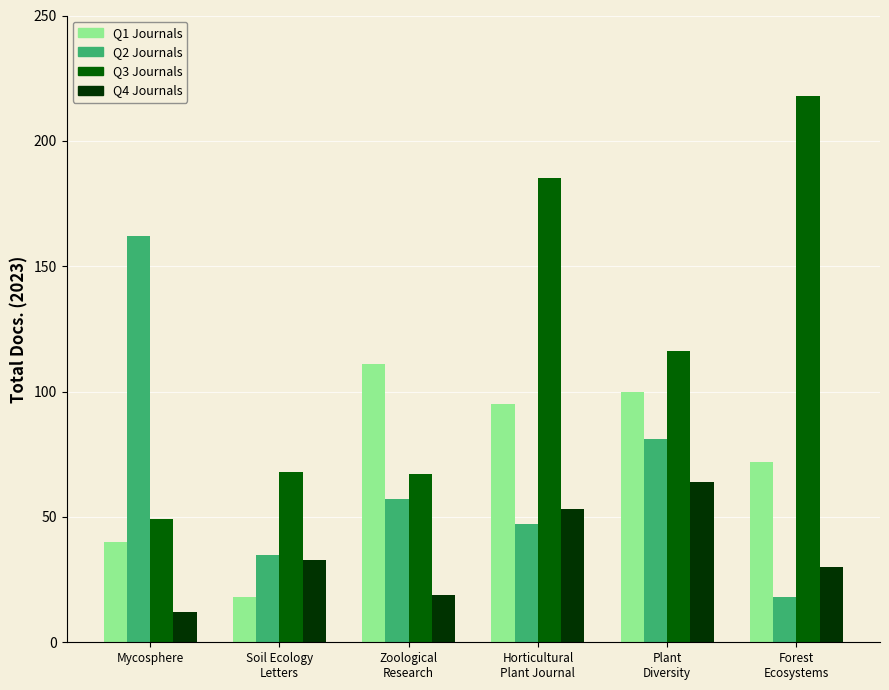

What is the greatest value displayed?

218